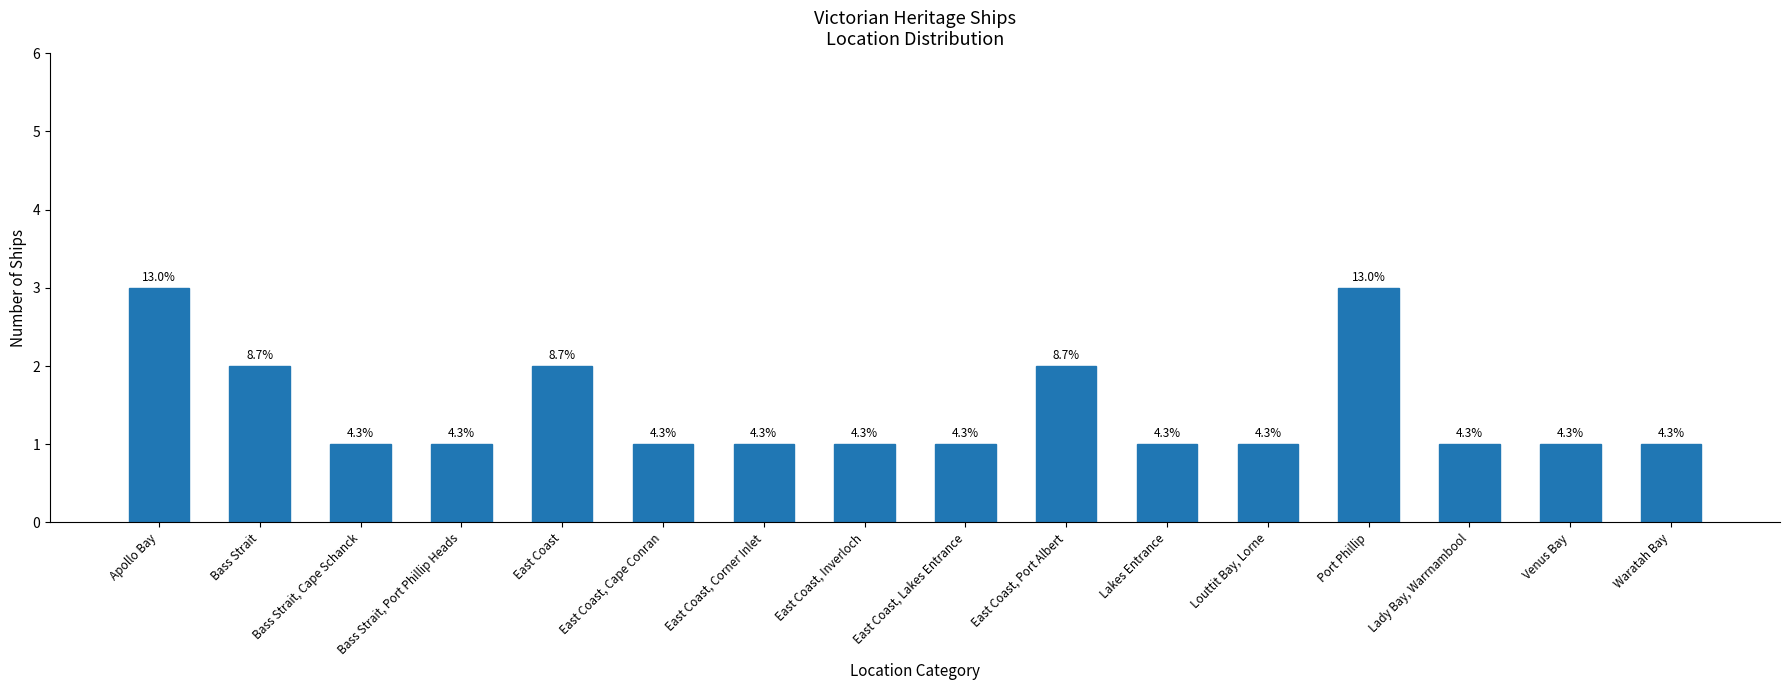

Reading left to right, transcribe all the data shown in this chart.

3	2	1	1	2	1	1	1	1	2	1	1	3	1	1	1